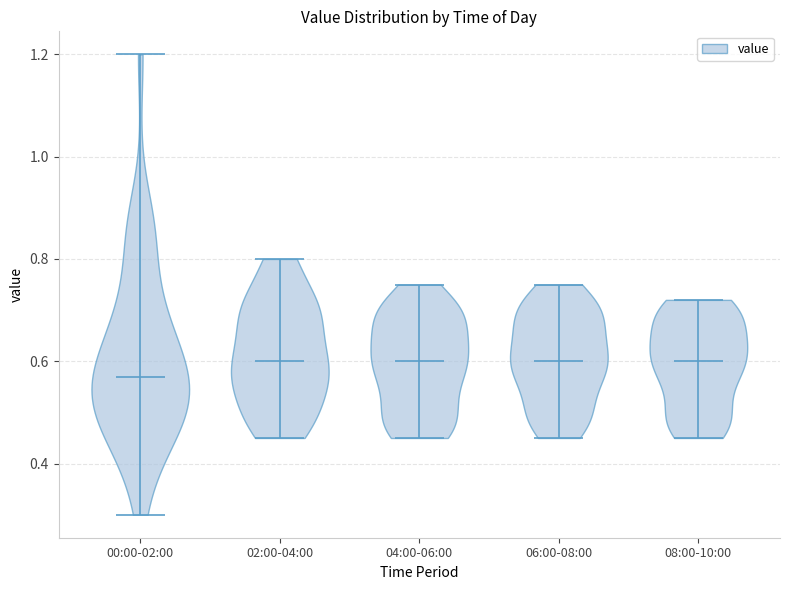

Where does the median line of the violin for 04:00-06:00 sit on the y-axis? The values are not printed on the chart, so give them approximately, as read against the axis.

0.60